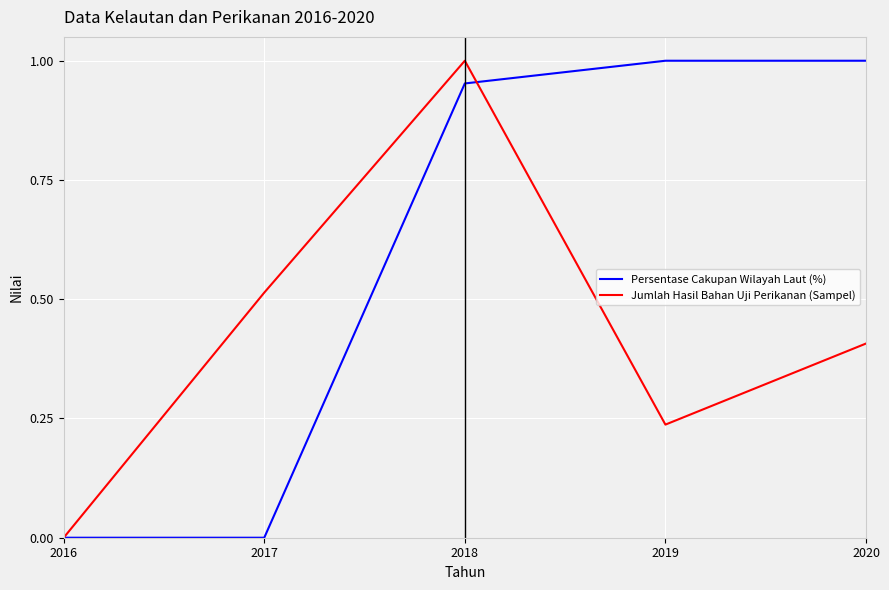

Which category has the highest value in the Jumlah Hasil Bahan Uji Perikanan (Sampel) series?

2018